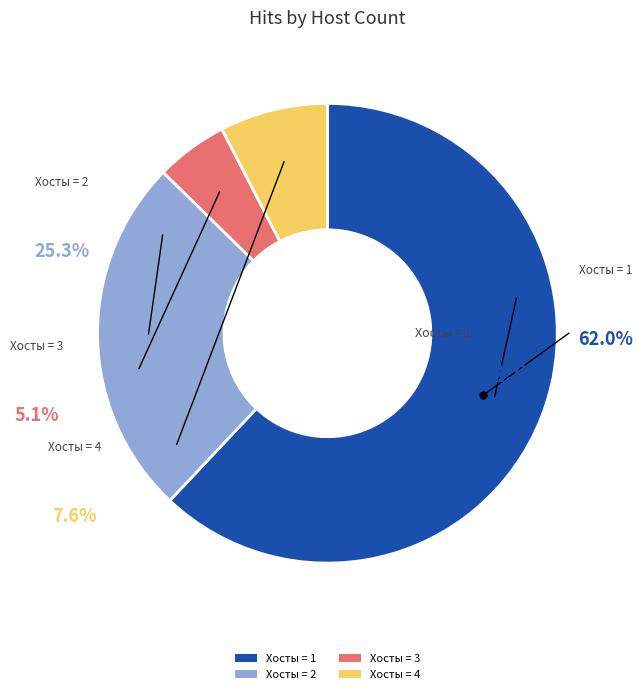

Is it true that 1 is 11% of the pie?

False